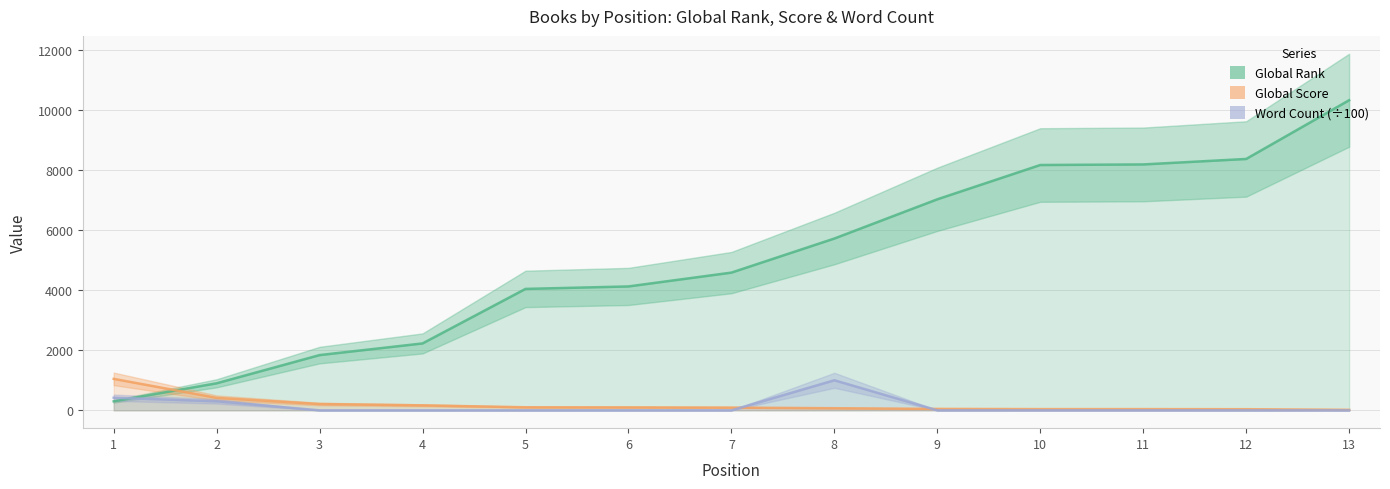

How many values in Word Count (÷100) are above zero?

3